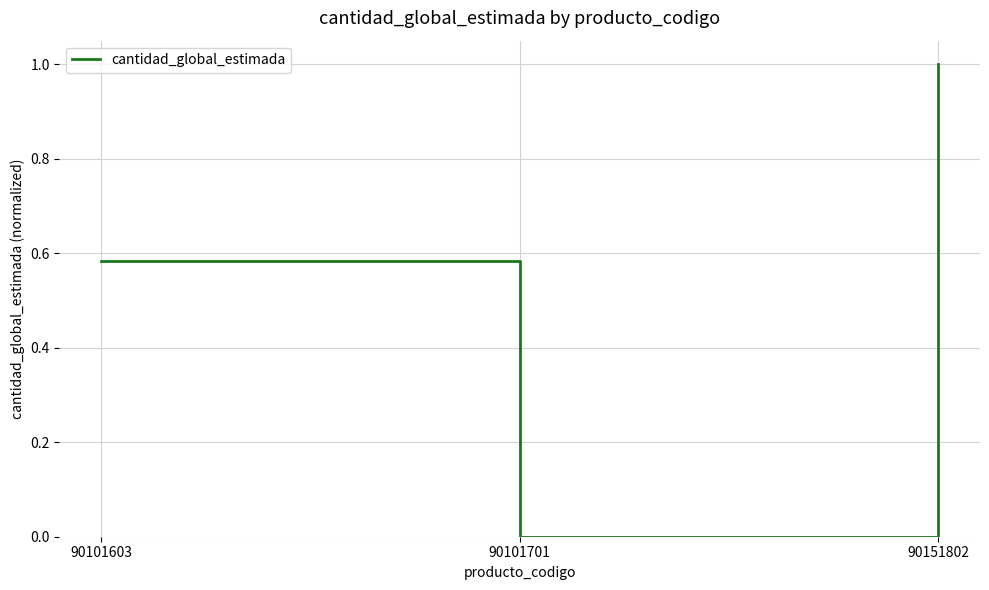

Rank the categories by value from highest to lowest.

90151802, 90101603, 90101701